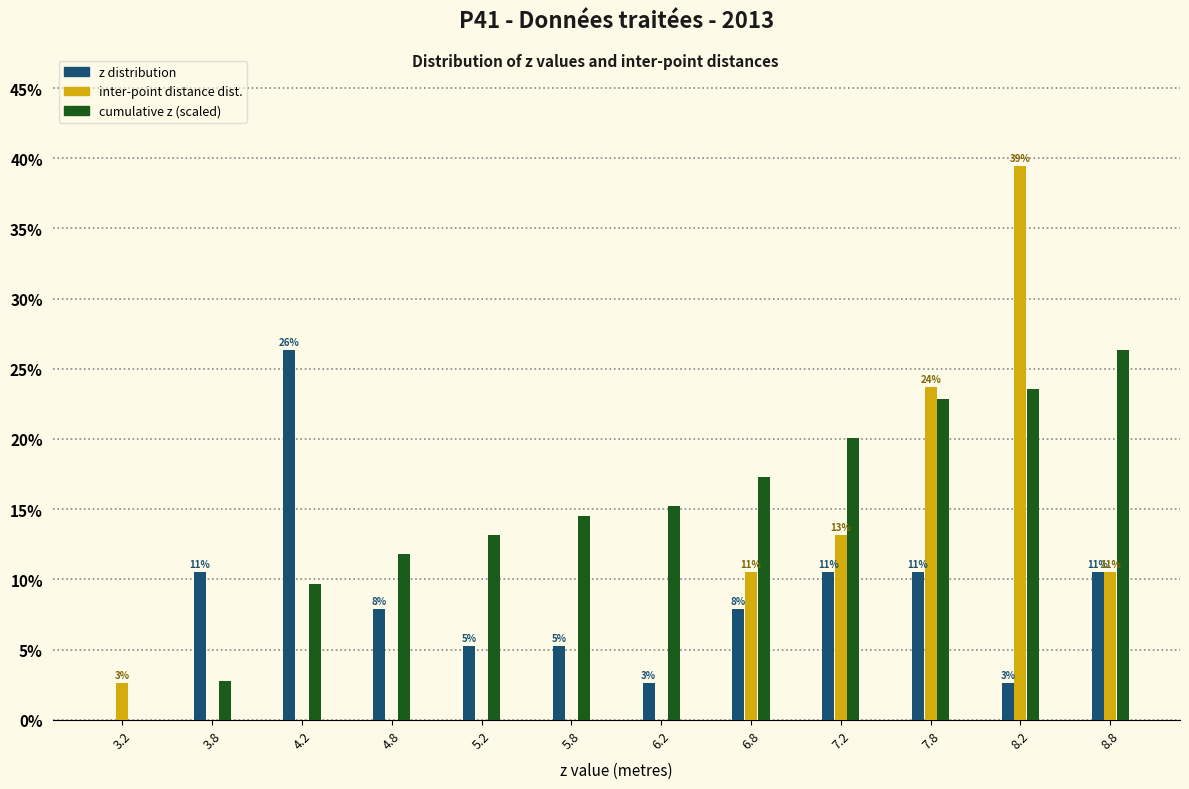

At which category is the sum across all series the highest?

8.2